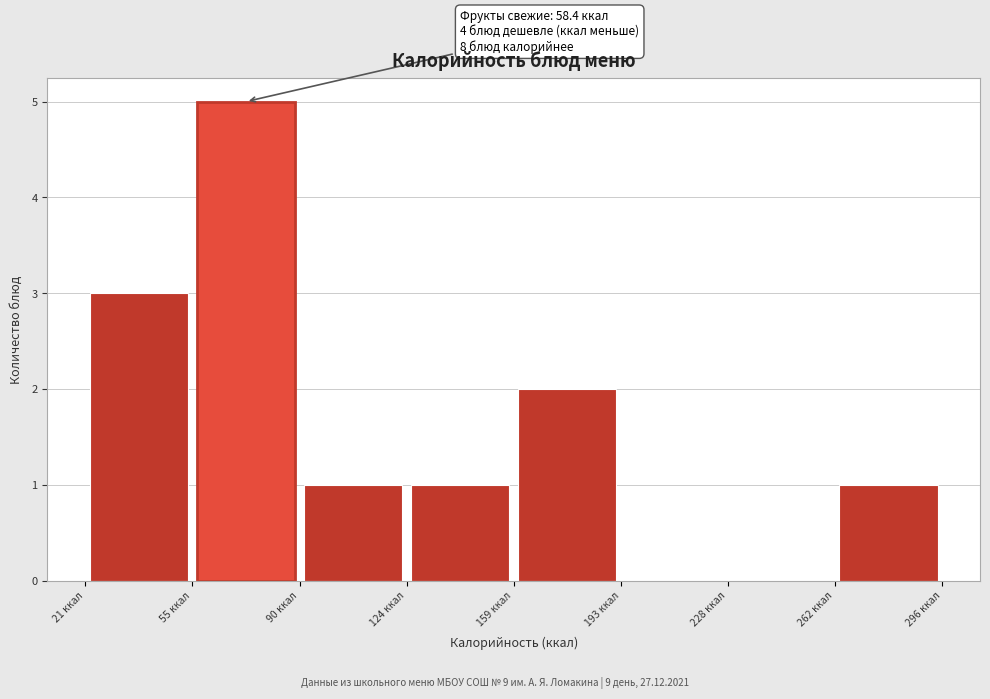

Which range on the x-axis has the tallest bar?

55 to 90